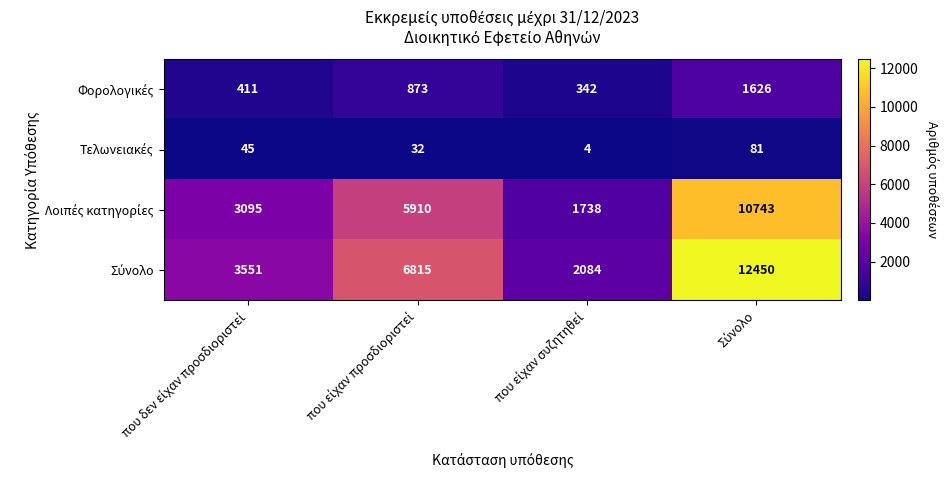

How many series are shown in this chart?

4